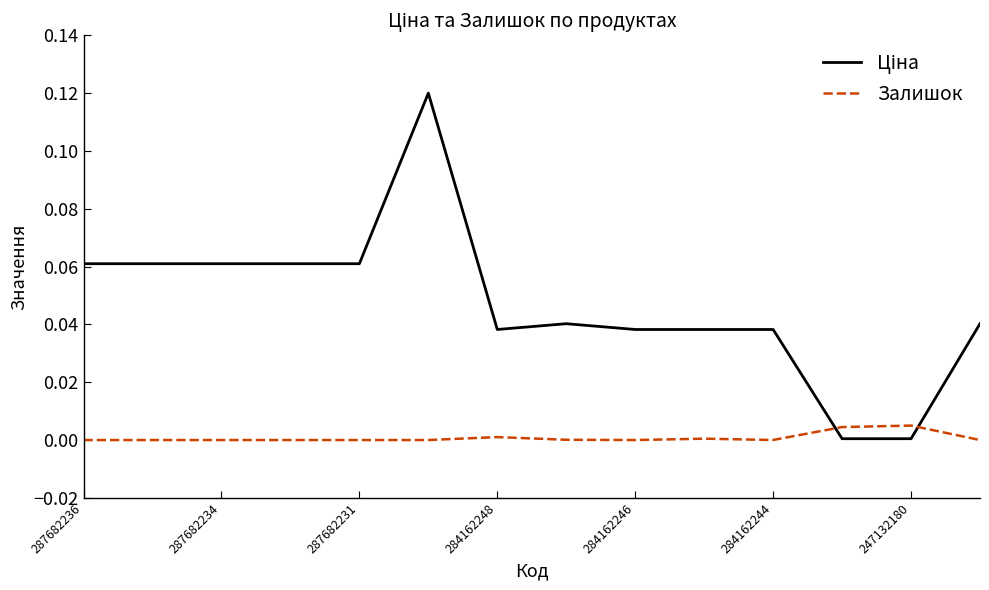

Does the chart display data point markers on the line(s)?

No